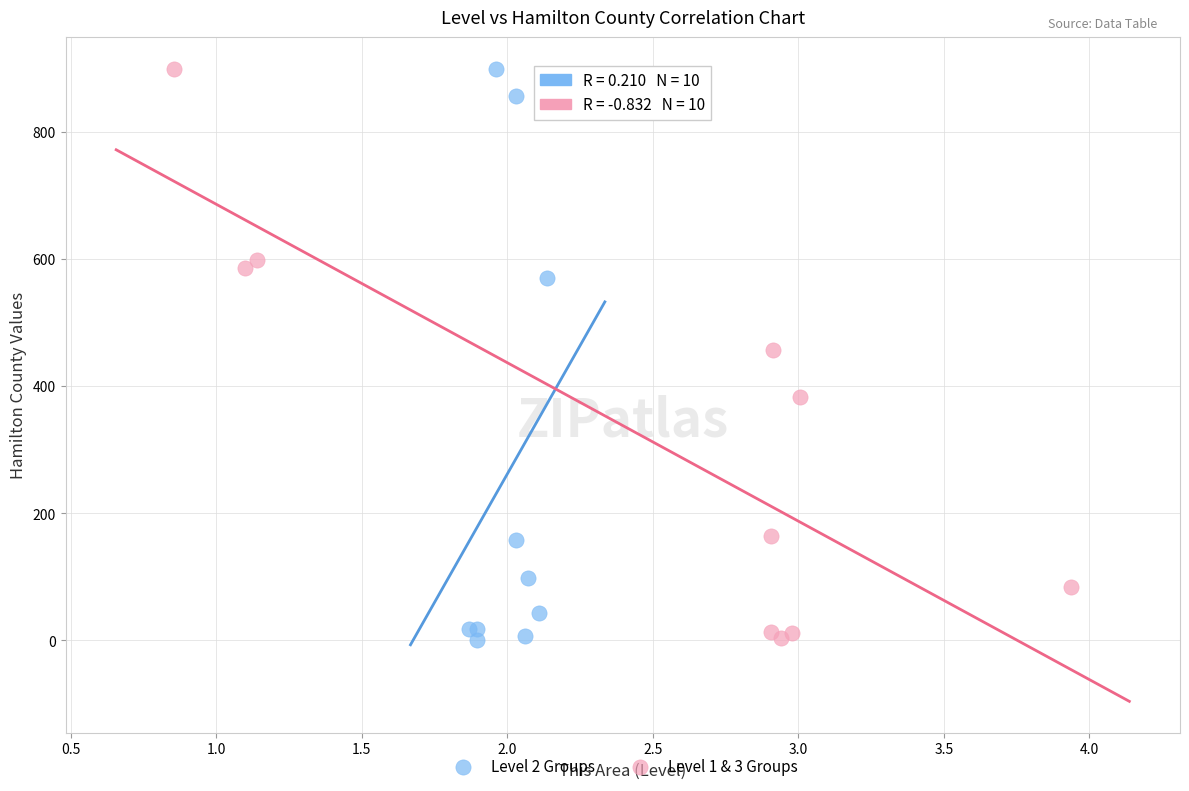

What are all the series names shown in the legend?

Level 2 Groups, Level 1 & 3 Groups